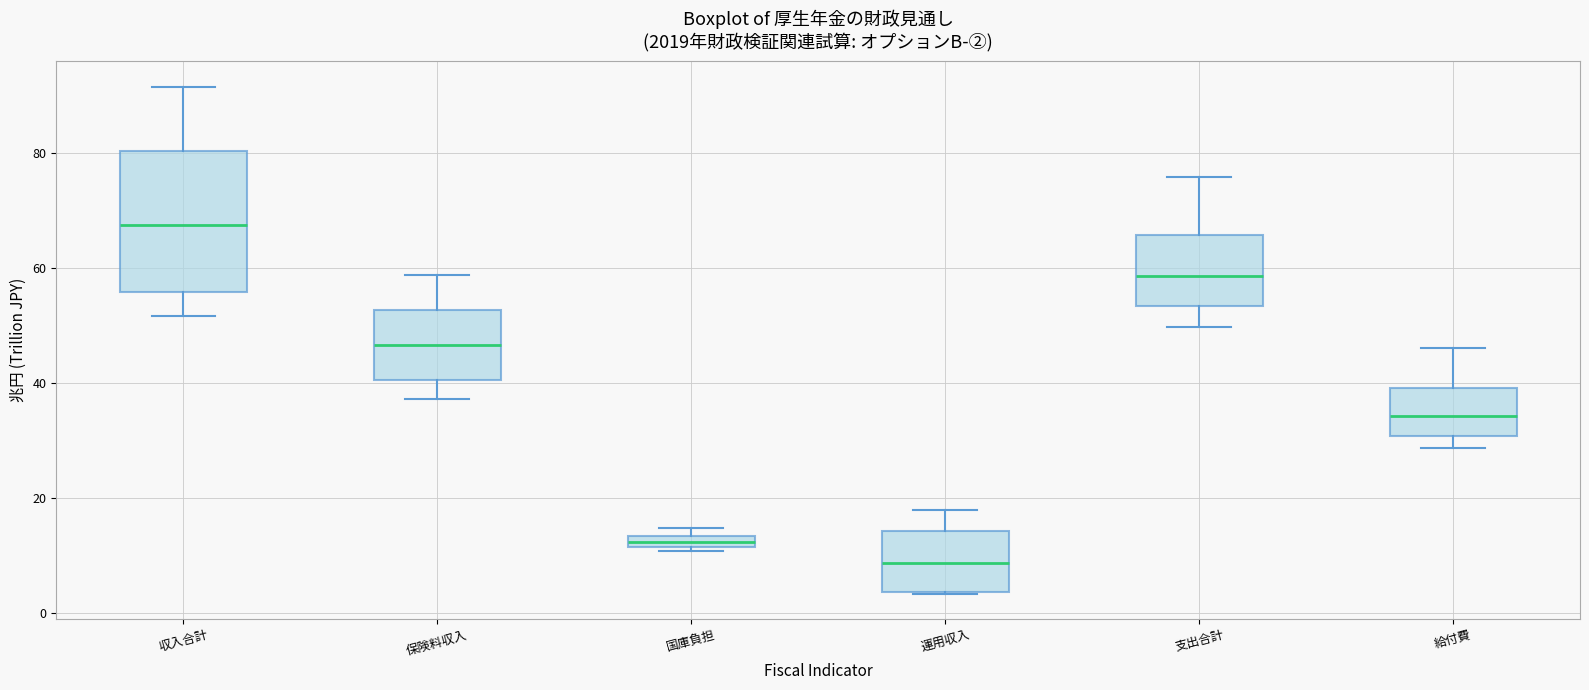

Which box's median line is the lowest?

運用収入